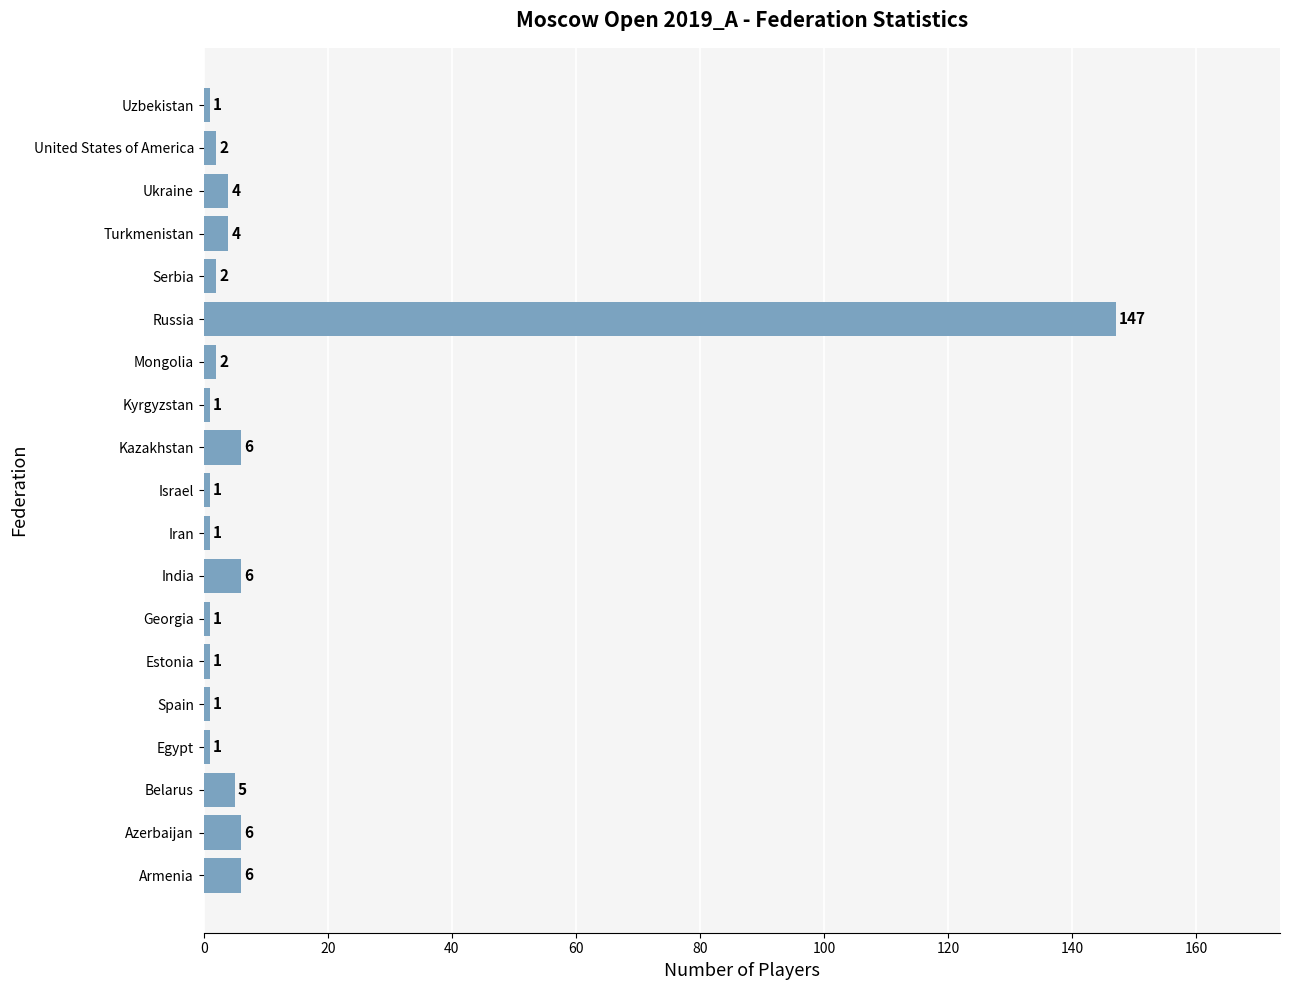

What is the maximum value shown in the chart?

147